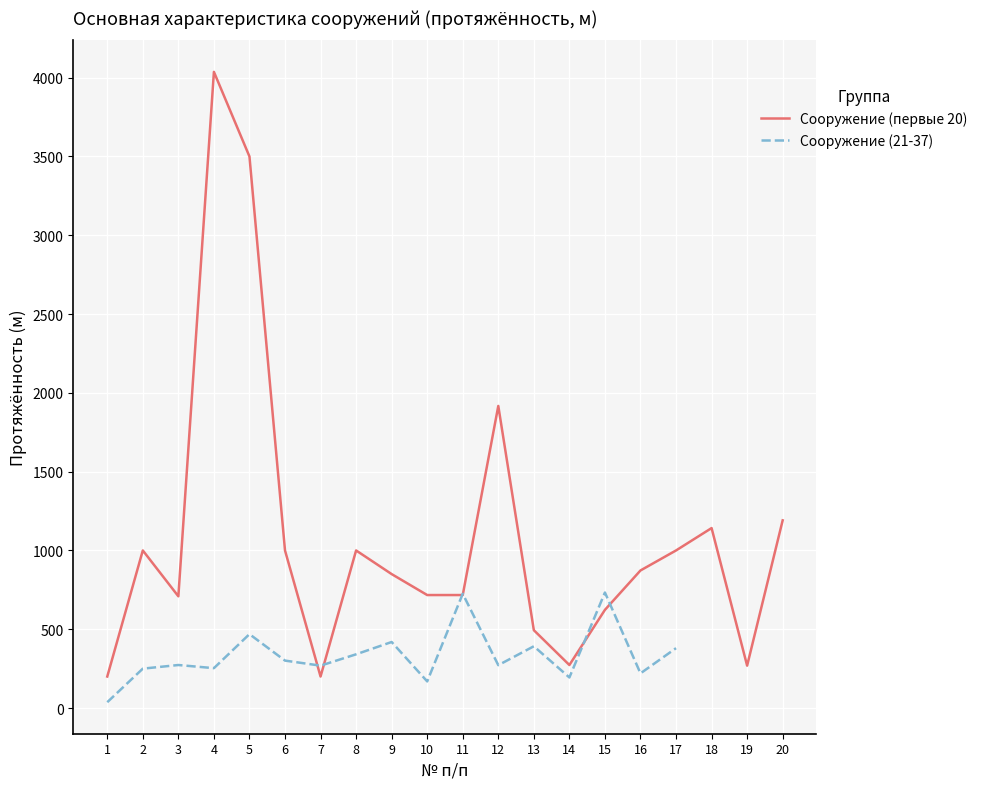

What is the difference between the maximum and minimum values in the Сооружение (21-37) series?

696.0